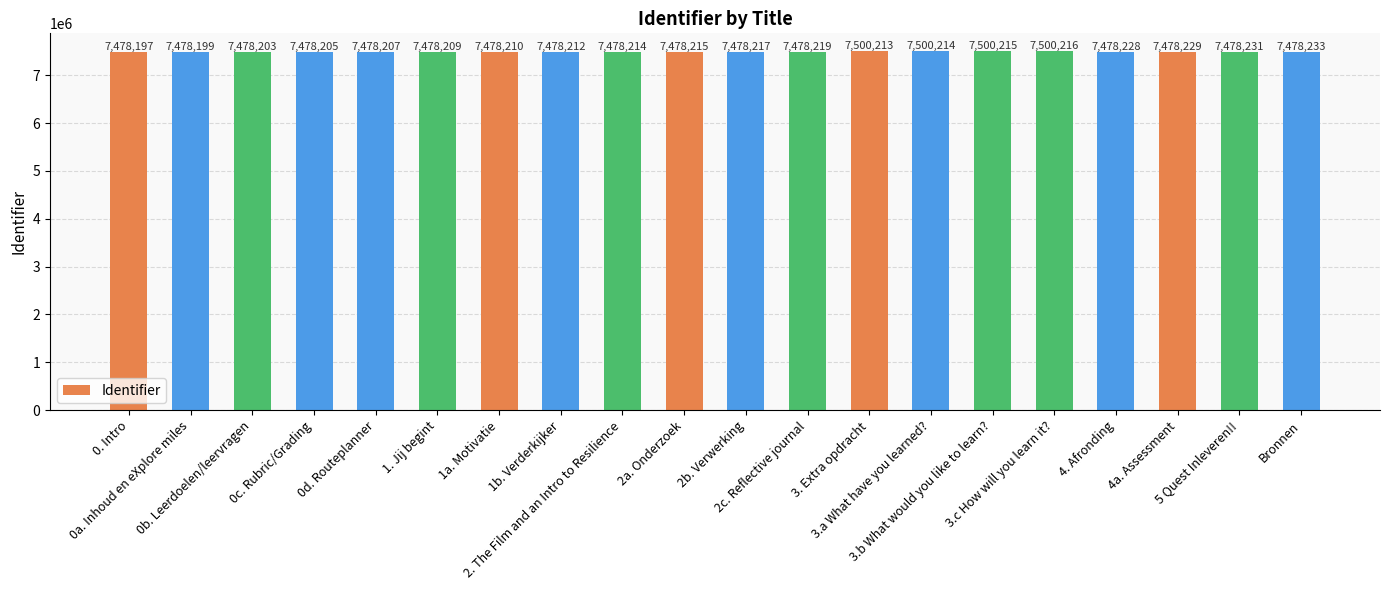

Does the chart contain any negative values?

No